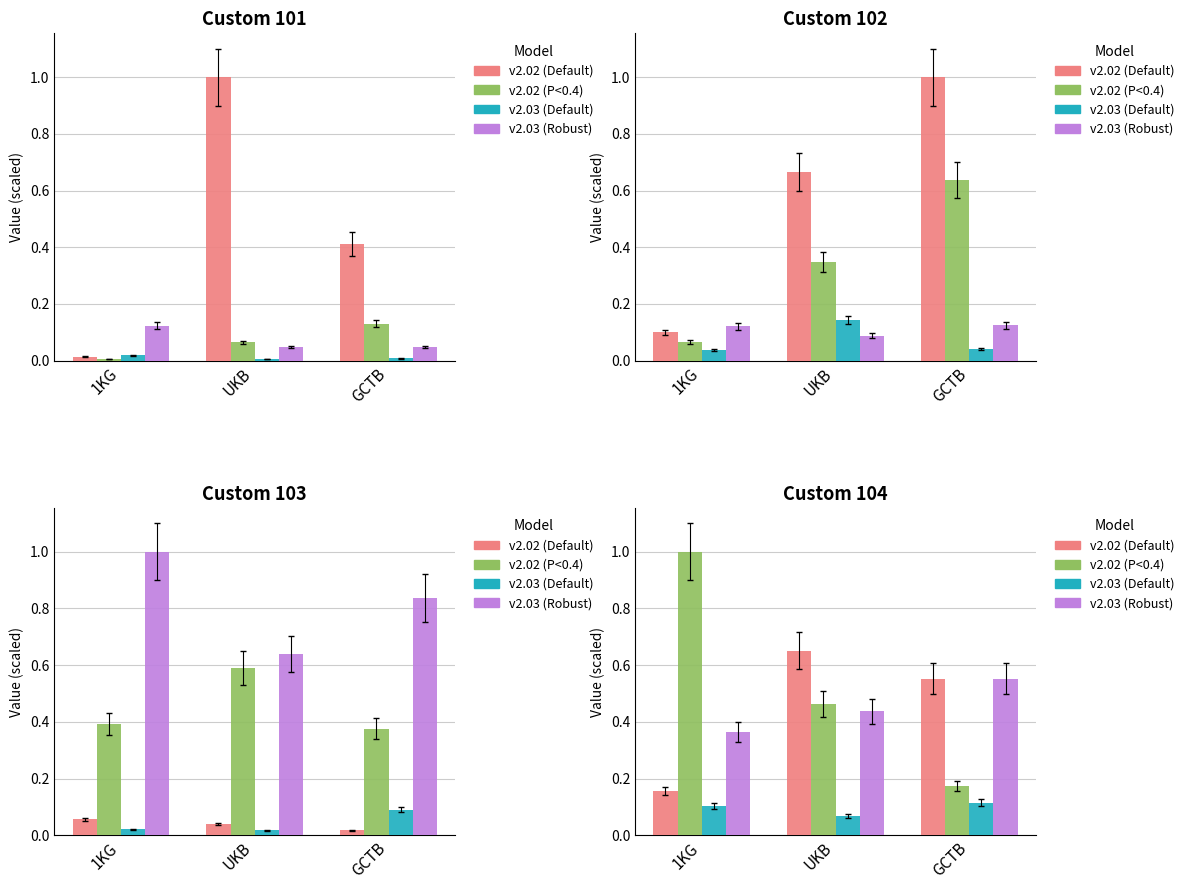

Which series has the largest total across all categories?

v2.02 (P<0.4)